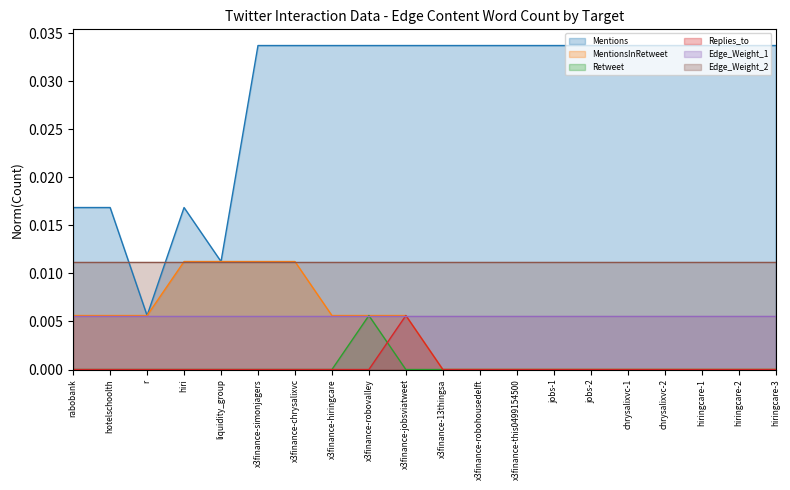

Is the value of Retweet at hiringcare-3 greater than the value of Replies_to at r?

No